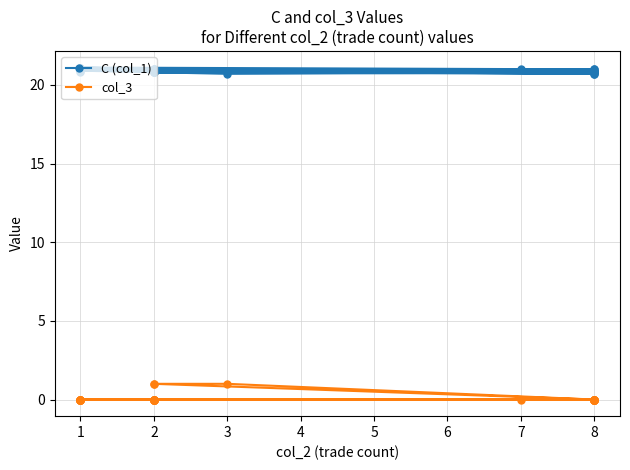

What is the maximum value shown in the chart?

21.1